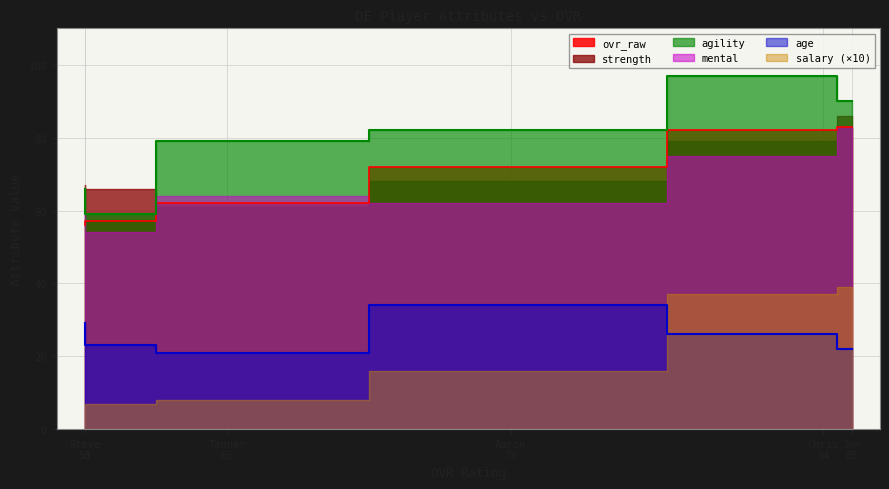

How many lines are shown in the chart?

6